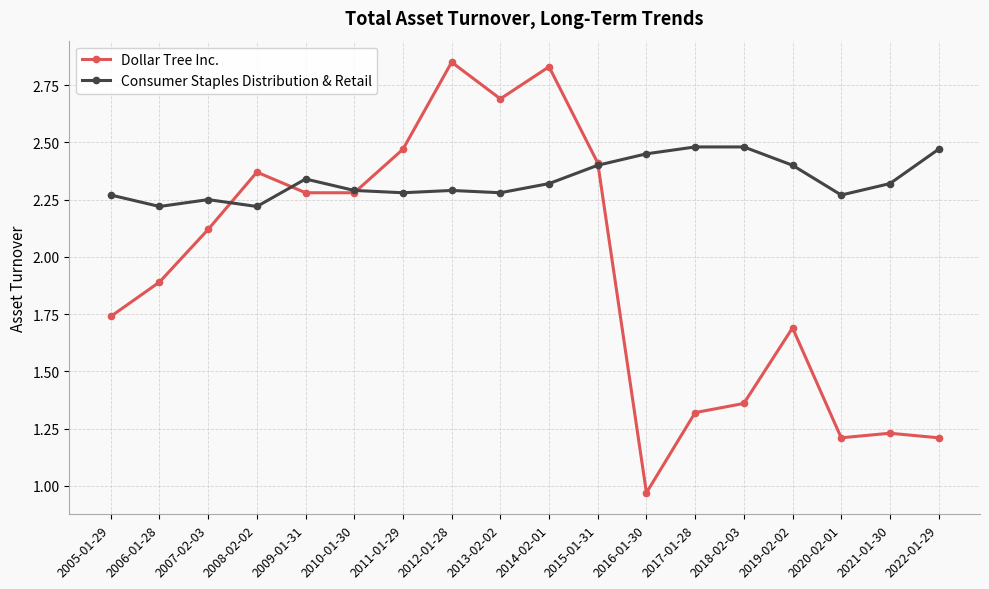

True or false: Dollar Tree Inc. and Consumer Staples Distribution & Retail intersect in this chart.

True